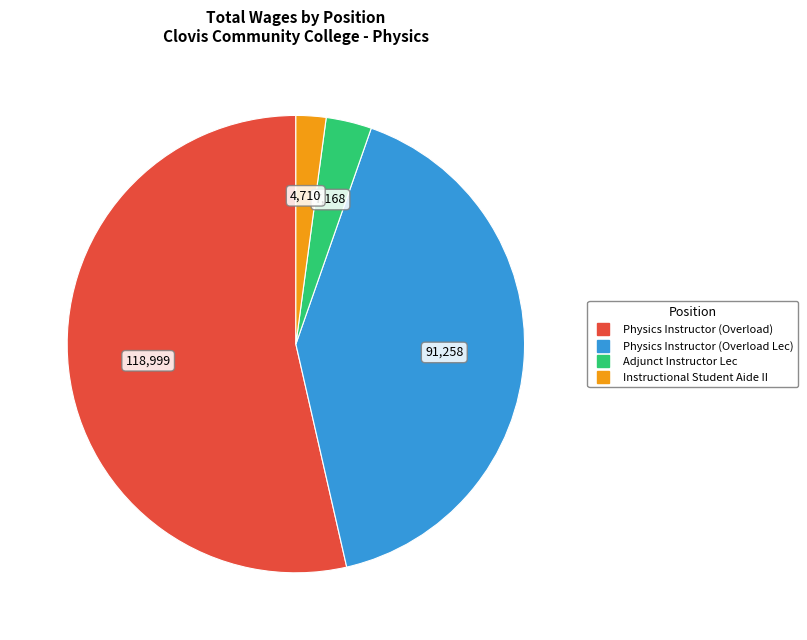

What is the ratio of the value at Adjunct Instructor Lec to the value at Physics Instructor (Overload)?

0.1